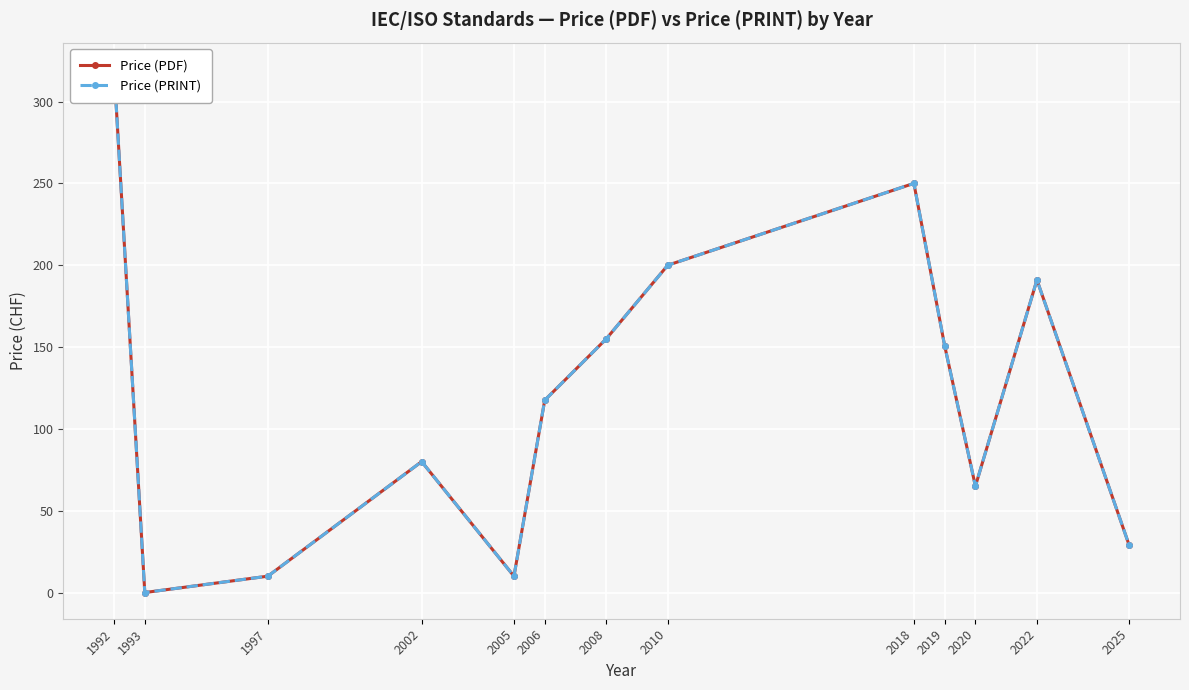

Reading right to left, list all the values displayed in this chart.

Price (PDF): 28.8	191.0	65.0	150.8	250.0	200.0	155.0	117.5	10.0	80.0	10.0	0.0	320.0
Price (PRINT): 28.8	191.0	65.0	150.8	250.0	200.0	155.0	117.5	10.0	80.0	10.0	0.0	320.0